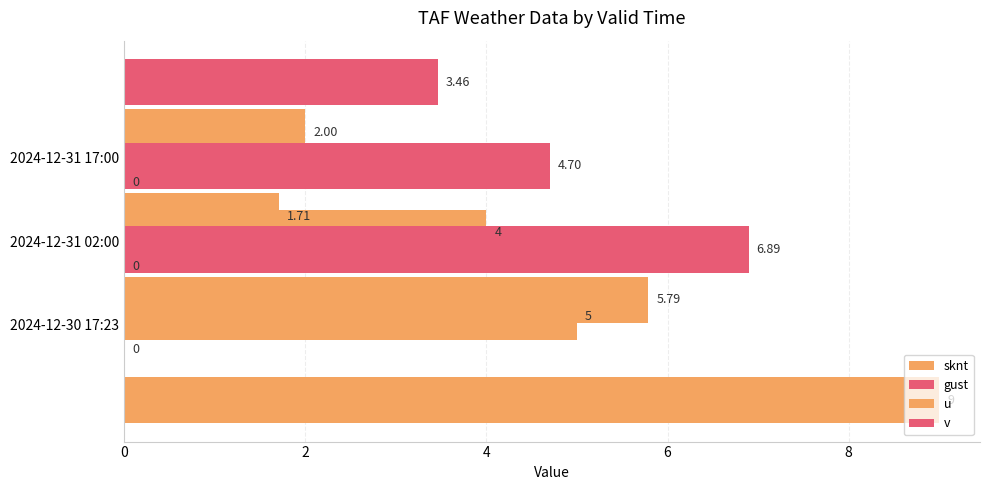

How many v values are between 3 and 6?

2